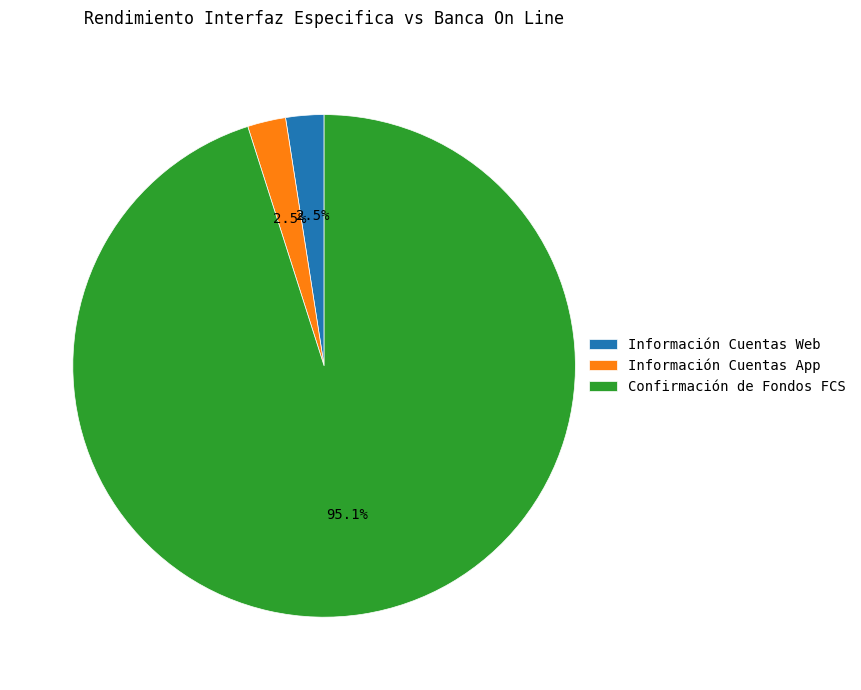

To the nearest percent, what is the combined percentage of Confirmación de Fondos FCS and Información Cuentas App?

98%